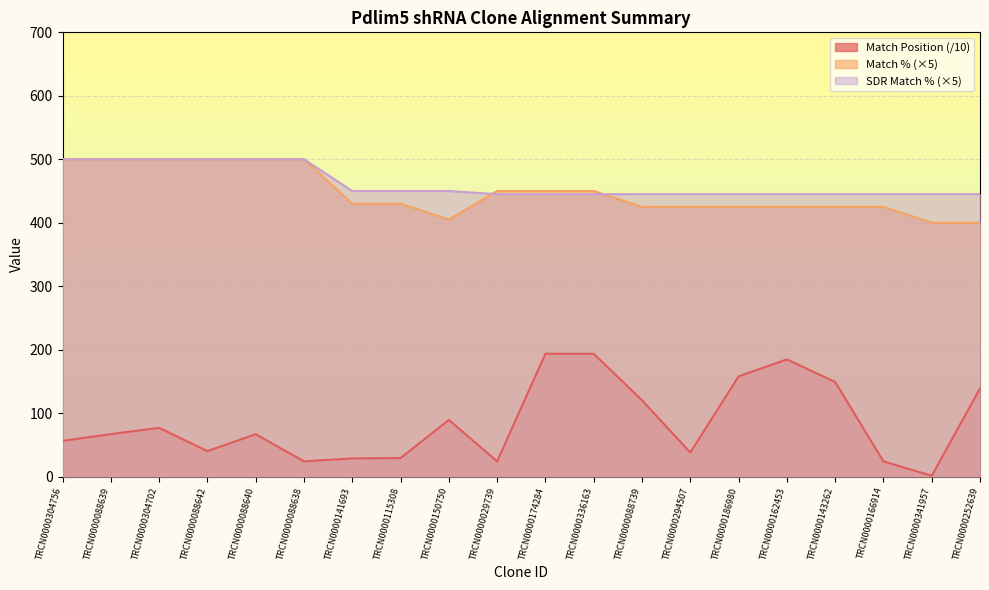

Which series changed the most between TRCN0000088739 and TRCN0000341957?

Match Position (/10)